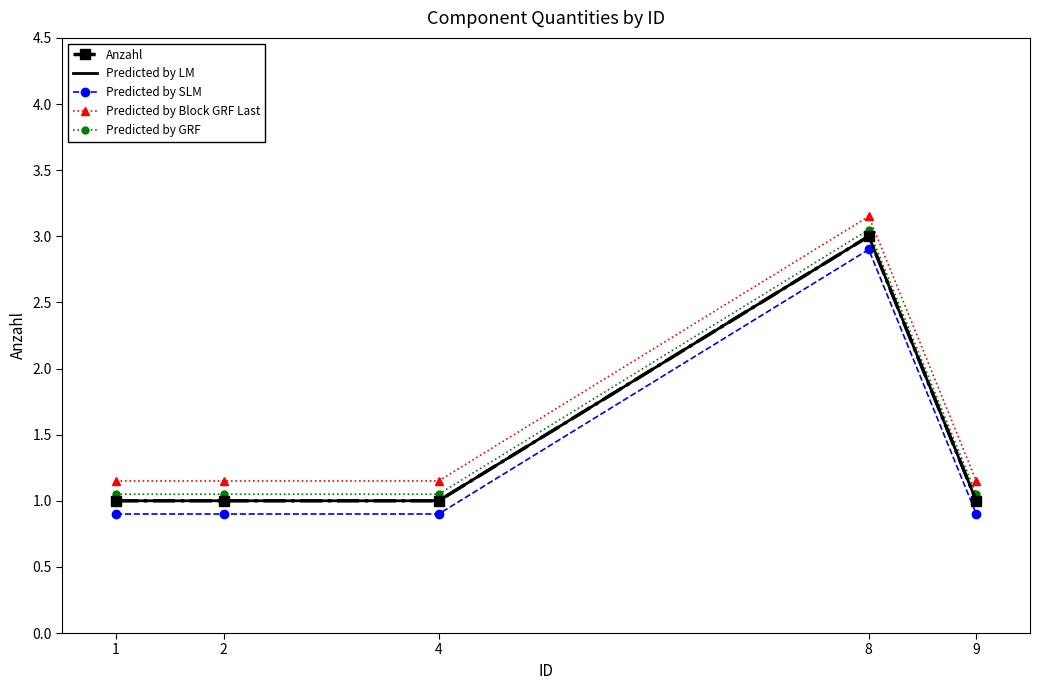

List the labels in order of Anzahl value, largest first.

8, 1, 2, 4, 9